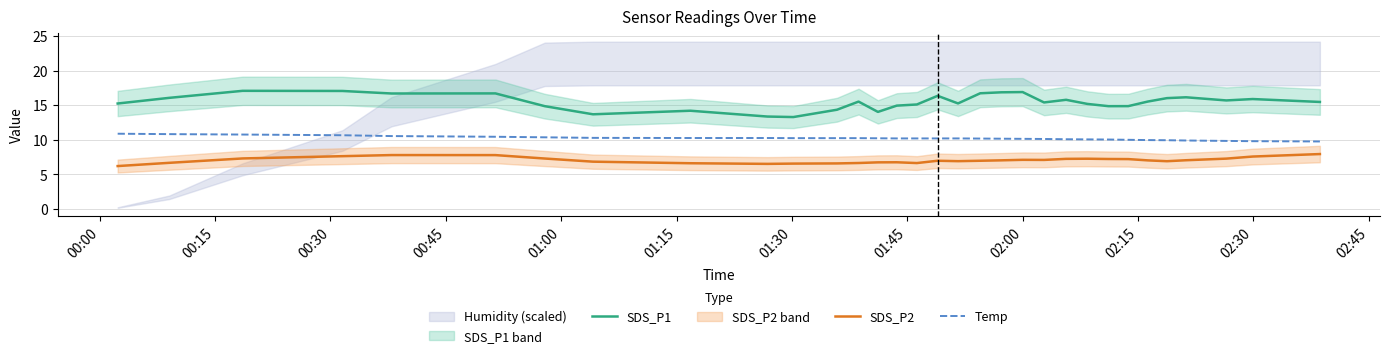

At how many categories does at least one series exceed 13?

32